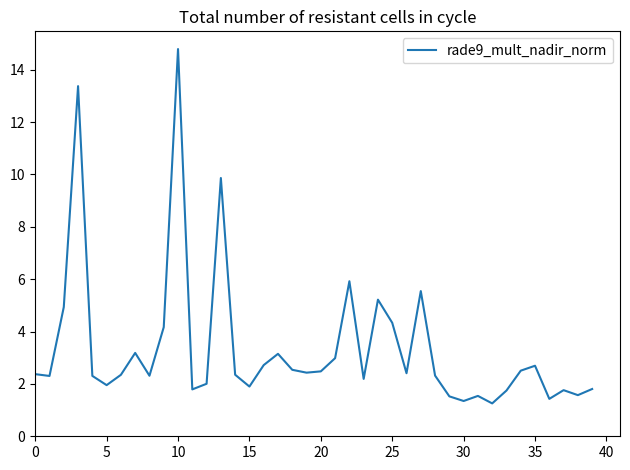

What is the greatest value displayed?

14.8